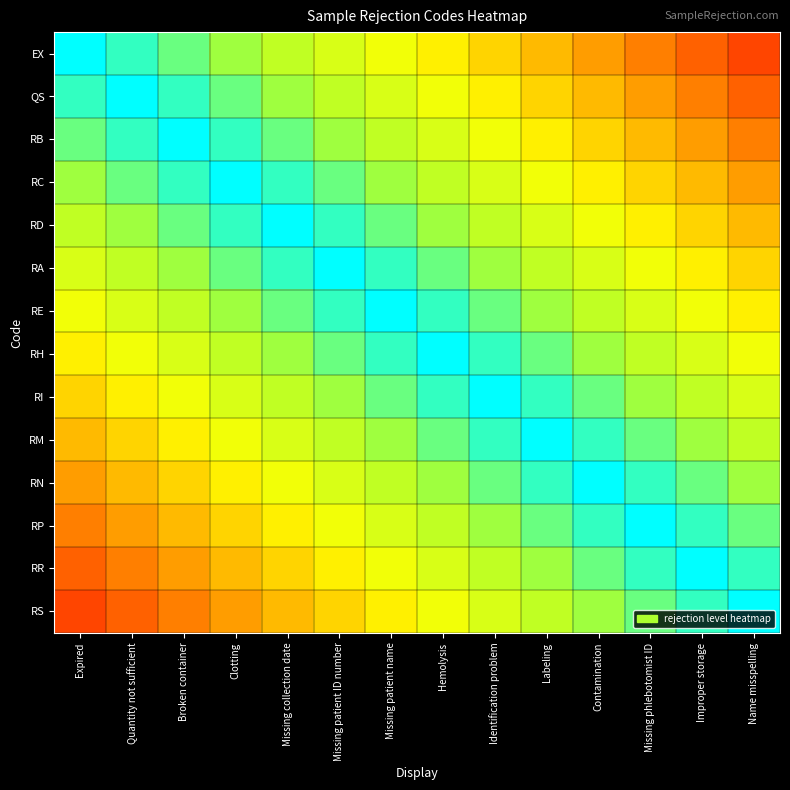

At which category is the sum across all series the highest?

Missing patient name